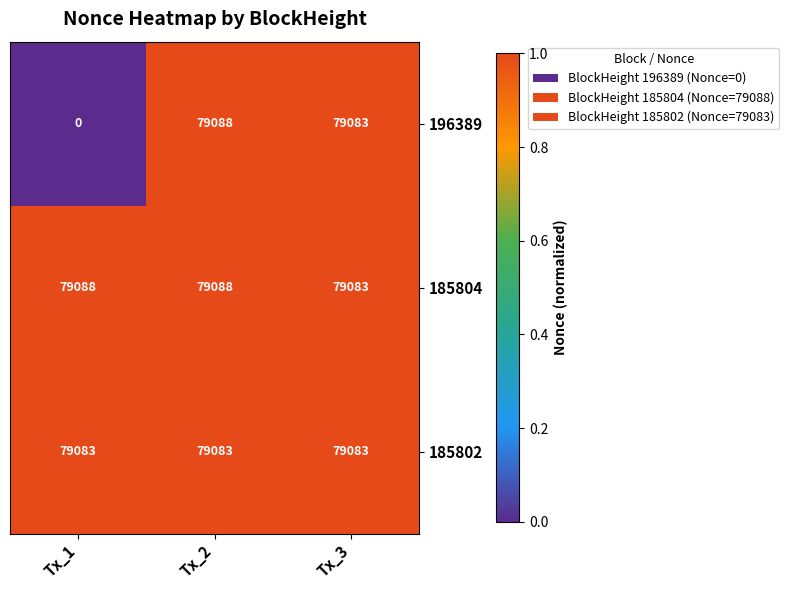

What is the approximate value of 196389 at Tx_3, to the nearest 50?

79100